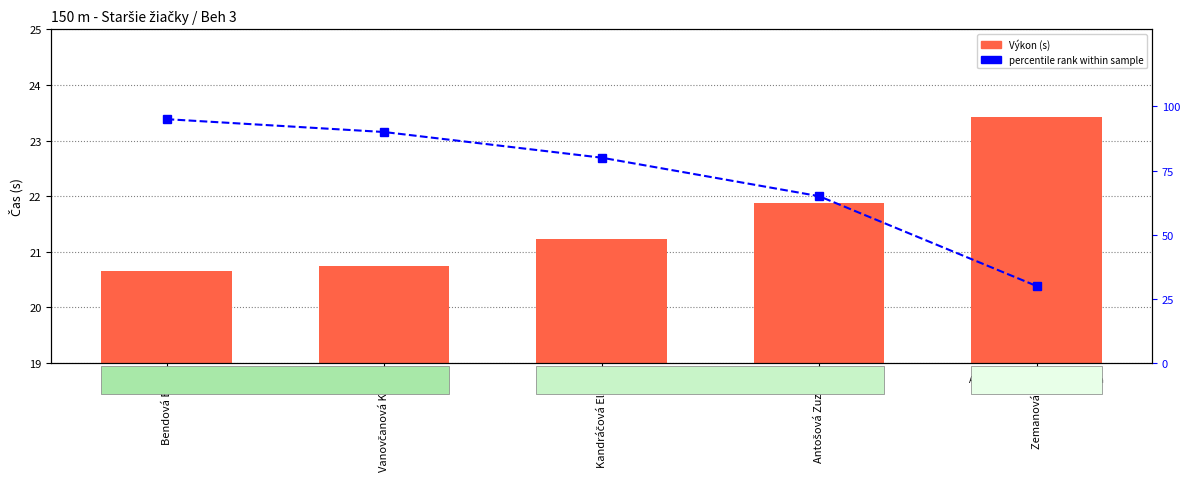

Reading left to right, transcribe all the data shown in this chart.

Výkon (s): Bendová Ema=20.7	Vanovčanová Klára=20.7	Kandráčová Eliška=21.2	Antošová Zuzana=21.9	Zemanová Mia=23.4
percentile rank within sample: Bendová Ema=95.0	Vanovčanová Klára=90.0	Kandráčová Eliška=80.0	Antošová Zuzana=65.0	Zemanová Mia=30.0